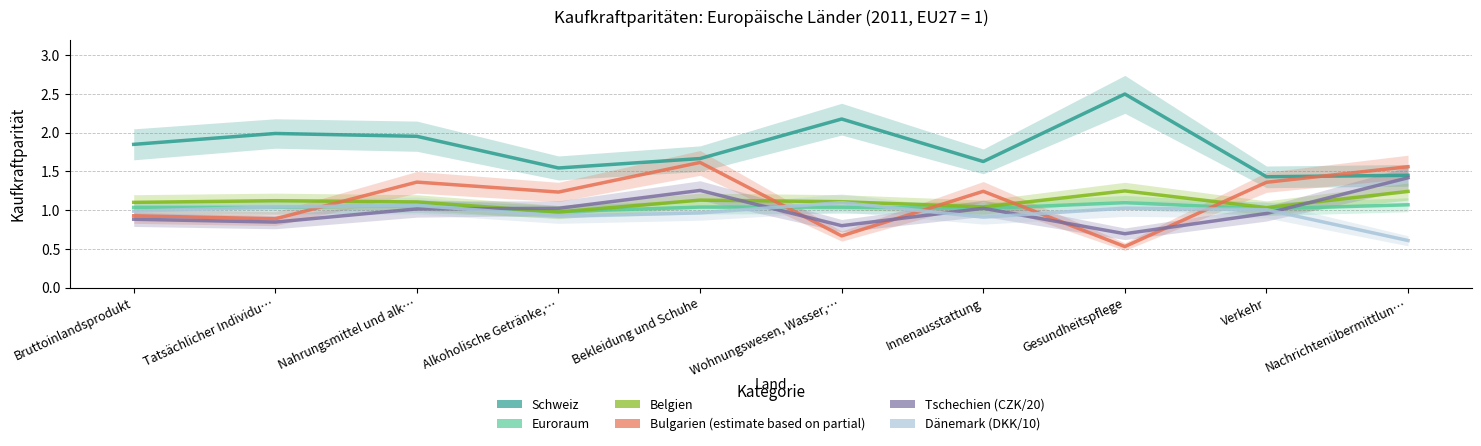

Rank the series by their maximum value, from lowest to highest.

Euroraum, Dänemark_DKK_div10, Belgien, Tschechien_CZK_div20, Bulgarien, Schweiz